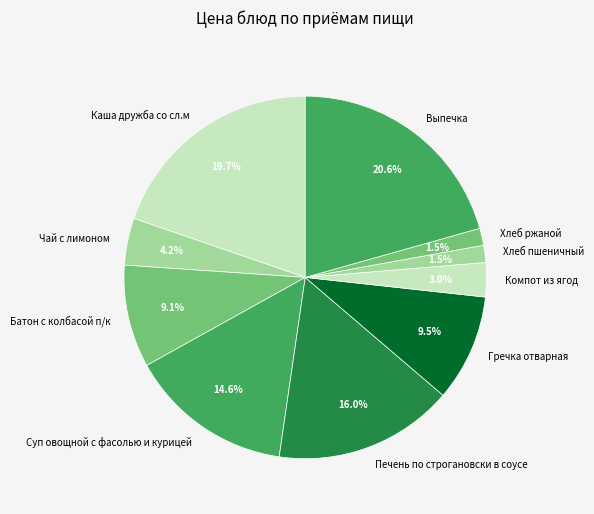

How many slices are in this pie chart?

10